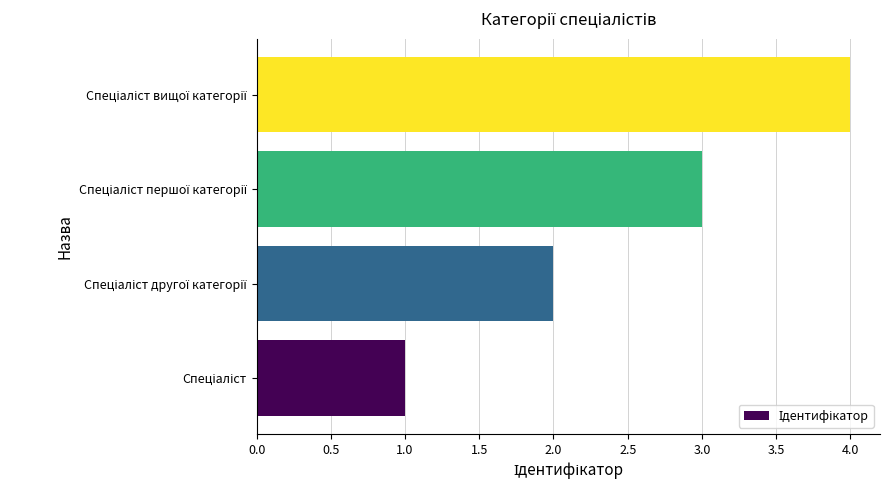

What is the greatest value displayed?

4